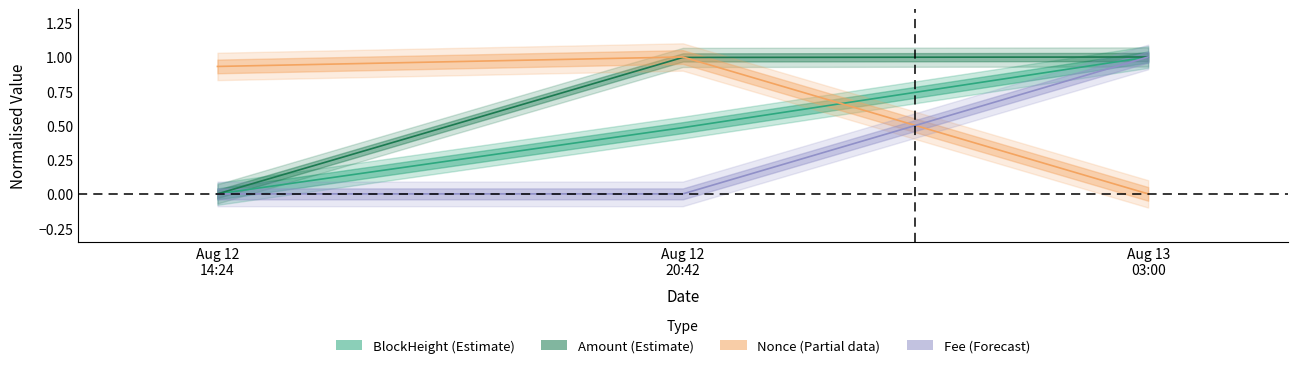

How many positive values does the Fee series have?

1